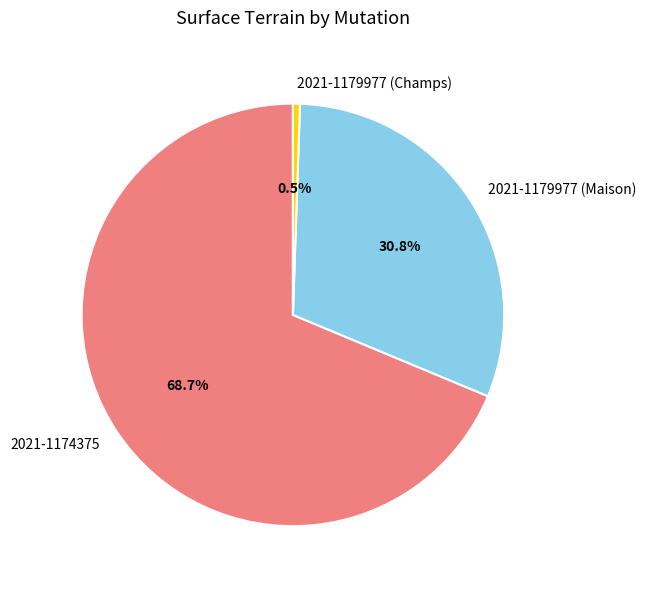

What percentage do 2021-1179977 (Champs) and 2021-1174375 together represent?

69.2%